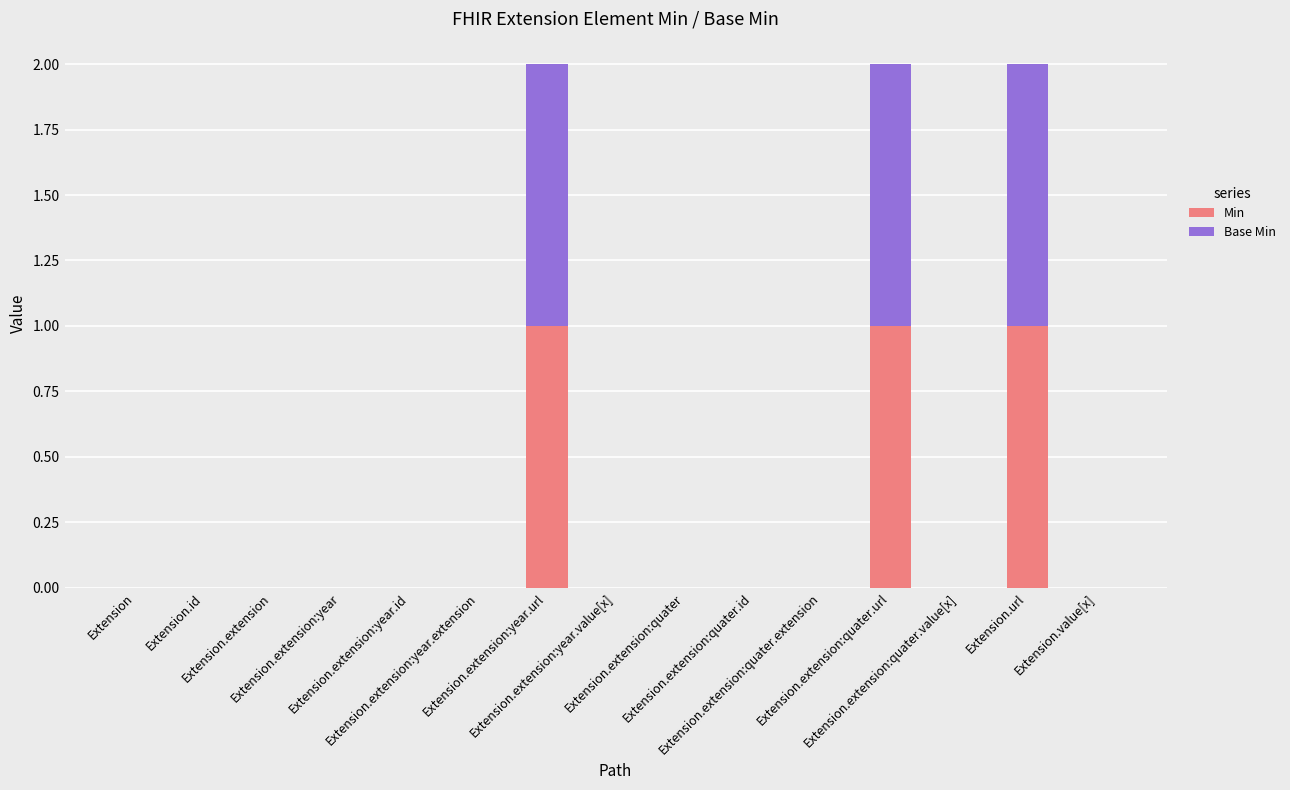

What is the sum of all Min values?

3